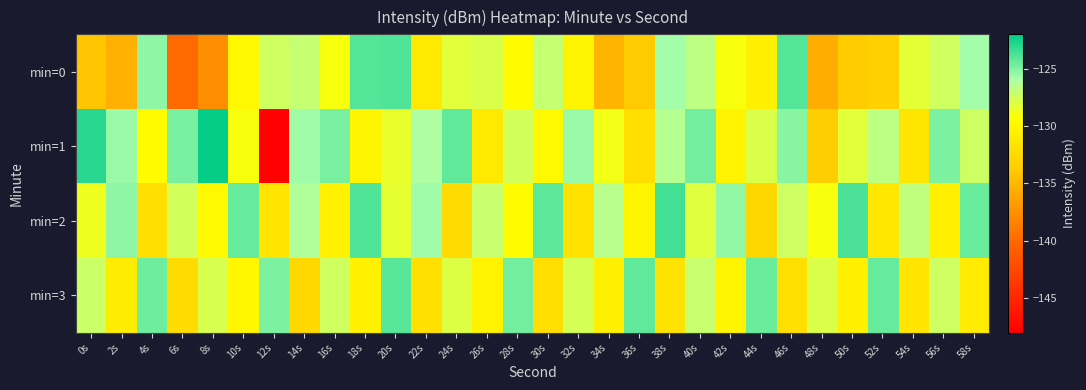

Reading left to right, transcribe all the data shown in this chart.

min=0: 0s=-134.1	2s=-135.5	4s=-125.3	6s=-140.0	8s=-137.7	10s=-129.9	12s=-127.4	14s=-127.0	16s=-129.1	18s=-124.0	20s=-123.9	22s=-131.2	24s=-128.2	26s=-127.8	28s=-129.6	30s=-127.1	32s=-130.2	34s=-135.2	36s=-133.7	38s=-125.8	40s=-126.7	42s=-129.0	44s=-130.7	46s=-124.0	48s=-135.6	50s=-133.6	52s=-133.3	54s=-128.3	56s=-127.4	58s=-125.8
min=1: 0s=-123.0	2s=-125.6	4s=-129.5	6s=-124.8	8s=-122.2	10s=-129.0	12s=-147.8	14s=-125.7	16s=-124.8	18s=-130.2	20s=-128.5	22s=-126.1	24s=-124.3	26s=-131.2	28s=-127.5	30s=-129.8	32s=-125.6	34s=-128.9	36s=-132.1	38s=-126.4	40s=-124.7	42s=-130.3	44s=-127.8	46s=-125.2	48s=-133.5	50s=-128.1	52s=-126.7	54s=-131.4	56s=-124.9	58s=-127.3
min=2: 0s=-128.7	2s=-125.3	4s=-132.1	6s=-127.5	8s=-129.8	10s=-124.4	12s=-131.6	14s=-126.2	16s=-130.5	18s=-123.9	20s=-128.3	22s=-125.7	24s=-132.4	26s=-127.1	28s=-129.6	30s=-124.2	32s=-131.8	34s=-126.5	36s=-130.2	38s=-123.6	40s=-128.0	42s=-125.4	44s=-132.7	46s=-127.3	48s=-129.1	50s=-123.8	52s=-131.3	54s=-126.8	56s=-130.7	58s=-124.5
min=3: 0s=-127.2	2s=-130.8	4s=-124.6	6s=-132.3	8s=-127.7	10s=-130.1	12s=-124.9	14s=-132.6	16s=-127.4	18s=-130.5	20s=-124.1	22s=-131.9	24s=-127.9	26s=-130.3	28s=-124.7	30s=-132.1	32s=-127.6	34s=-130.7	36s=-124.3	38s=-131.7	40s=-127.1	42s=-130.2	44s=-124.5	46s=-132.0	48s=-127.8	50s=-130.6	52s=-124.4	54s=-131.5	56s=-127.3	58s=-130.9